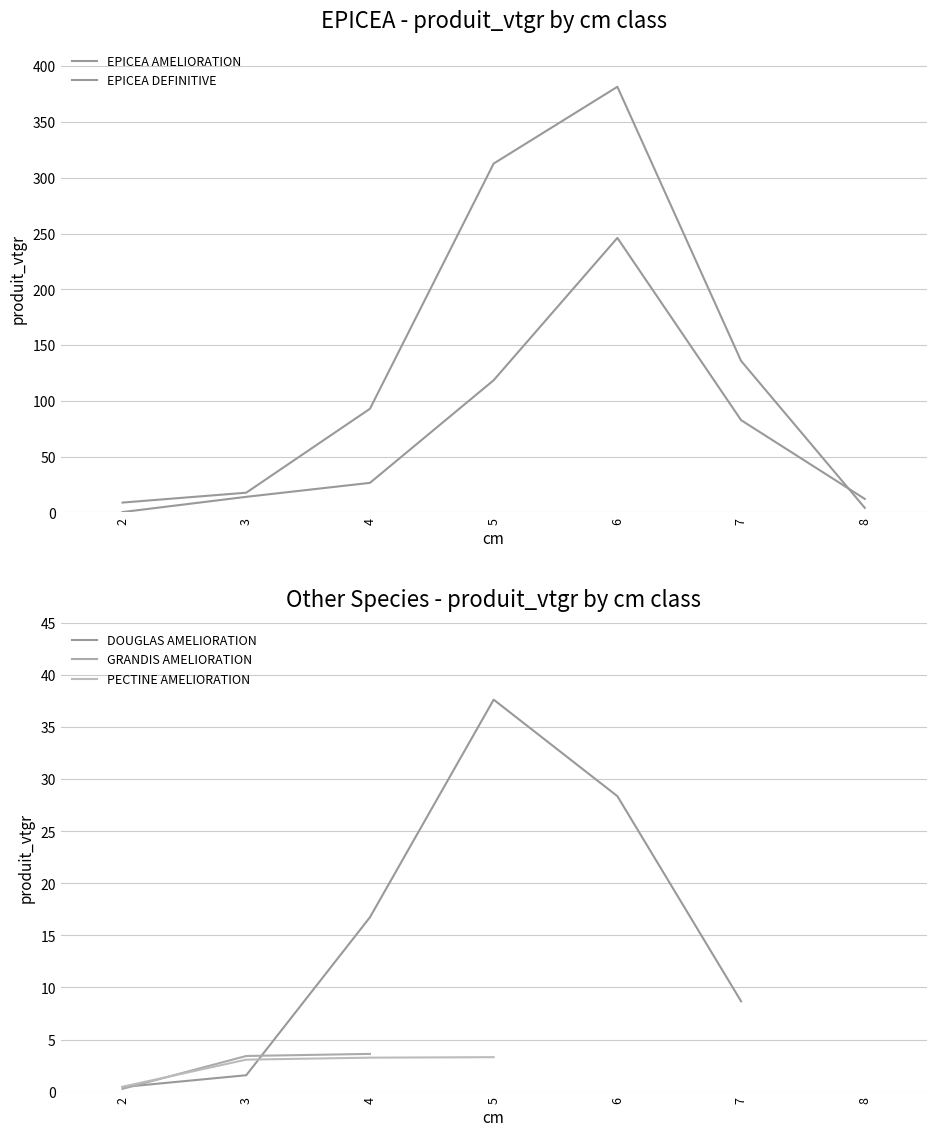

Count the number of categories in the chart.

7